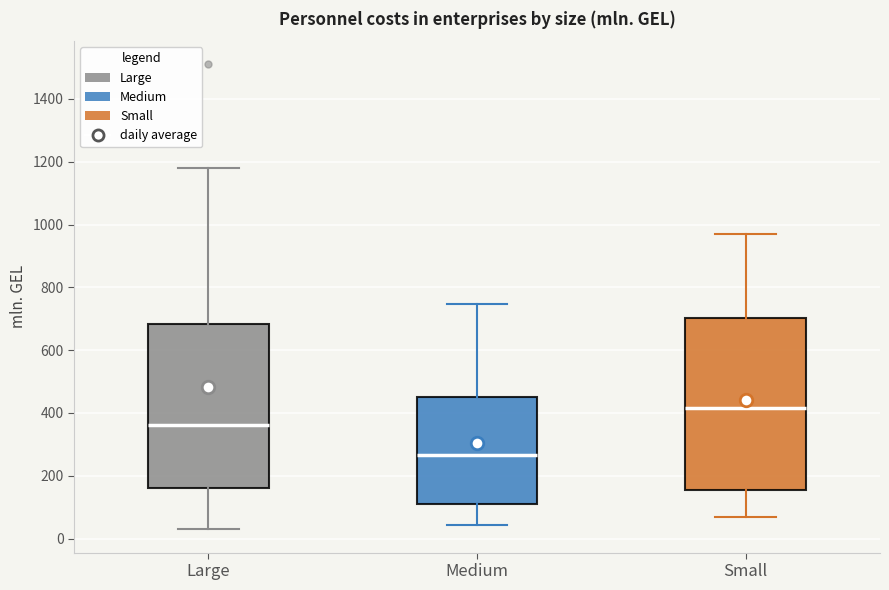

Reading left to right, transcribe this box plot: for each box, give where its median line is, the range the box spans, and where its two whiskers end, as read against the y-axis. The values are not printed on the chart, so give them approximately, as read against the axis.

Large: median 360, box 160 to 680, whiskers 20 to 1180
Medium: median 260, box 100 to 460, whiskers 40 to 740
Small: median 420, box 160 to 700, whiskers 60 to 960